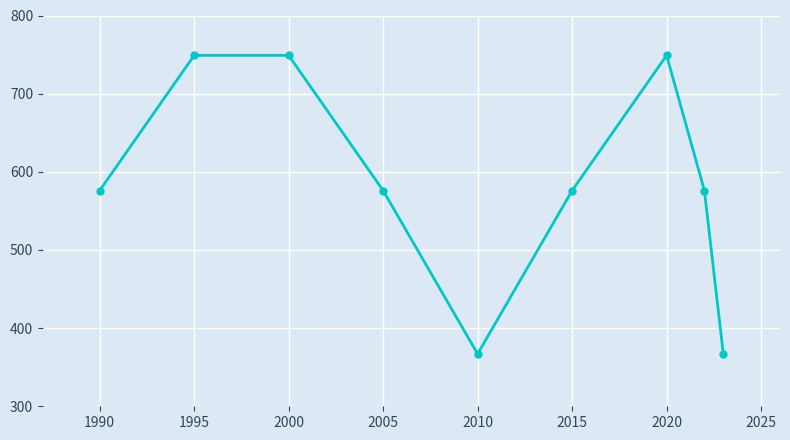

What is the minimum value shown in the chart?

367